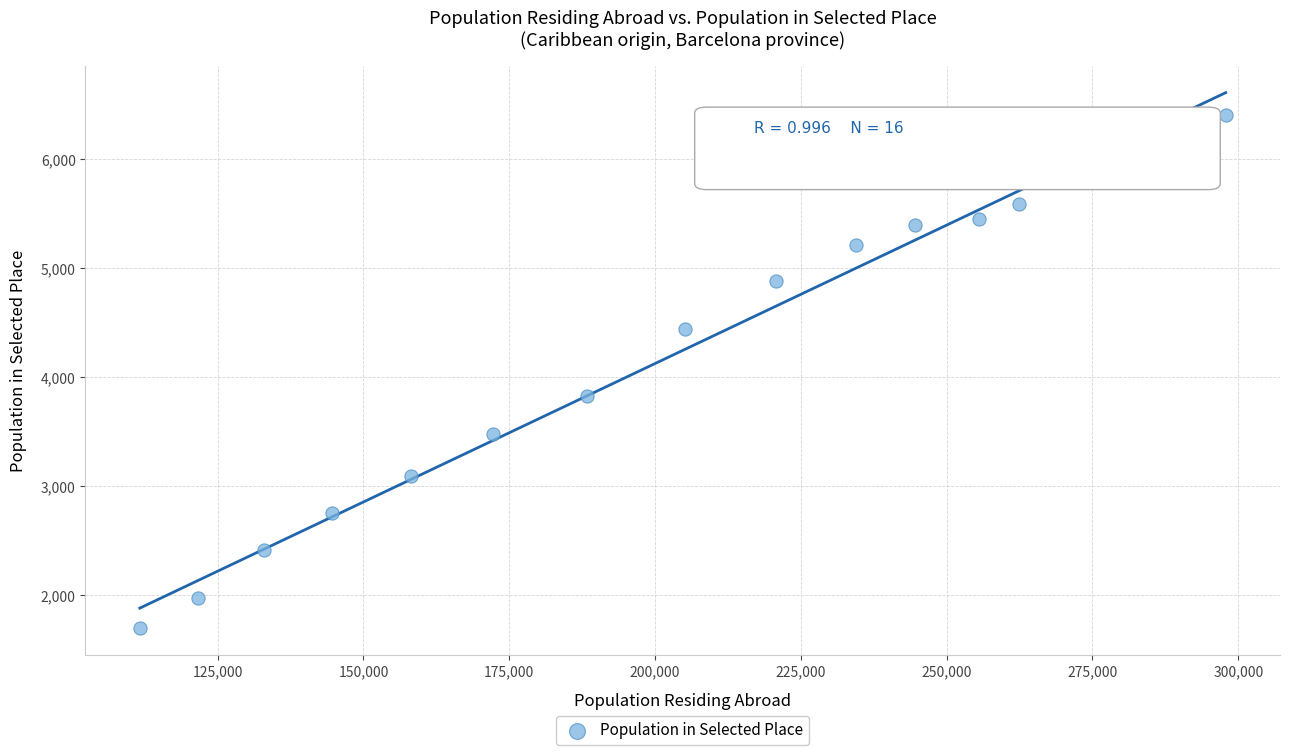

What is the range of X values (max minus min)?

186195